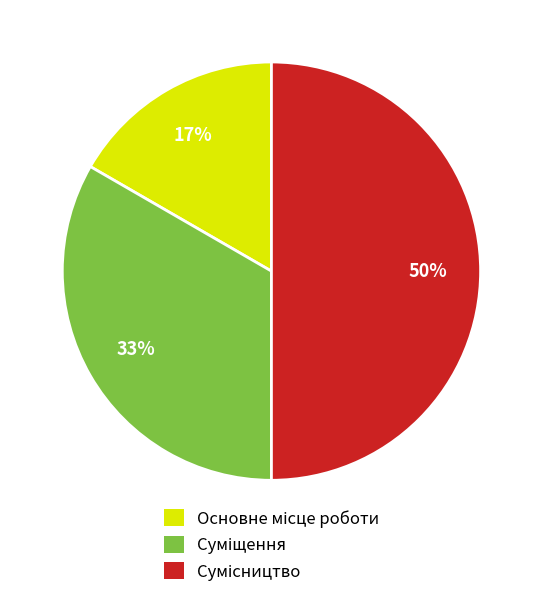

To the nearest percent, what is the average slice percentage?

33%